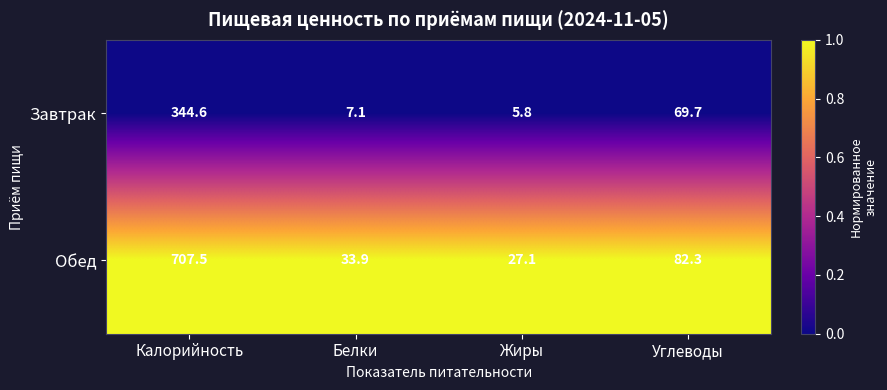

The Обед series shows 707.5 at Калорийность. True or false?

True